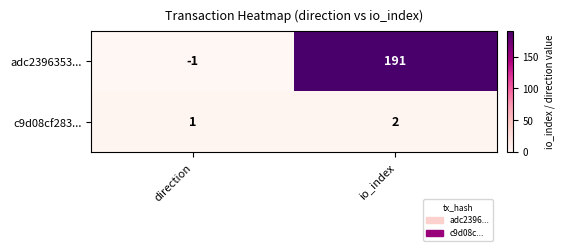

Reading right to left, transcribe all the data shown in this chart.

adc2396353...: 191	-1
c9d08cf283...: 2	1